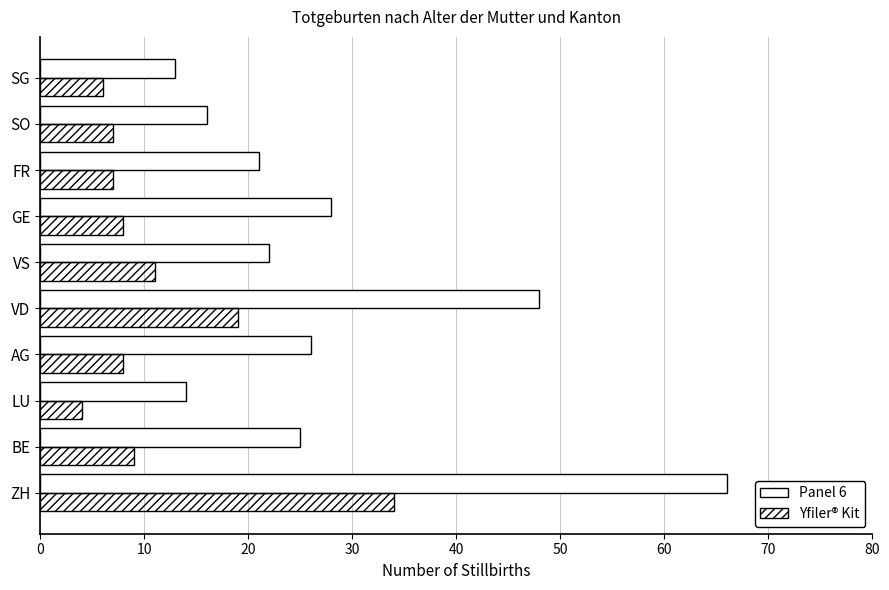

Is the value of Yfiler® Kit at SG greater than the value of Panel 6 at VS?

No